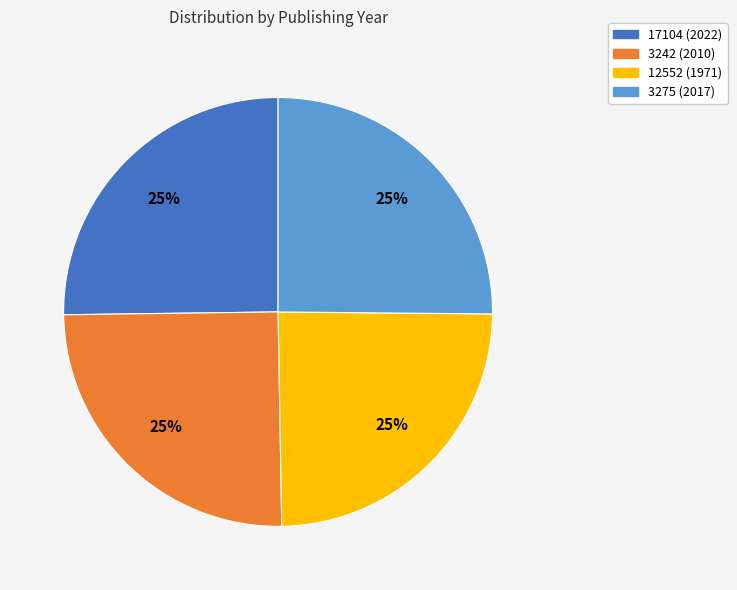

To the nearest percent, what is the average slice percentage?

25%